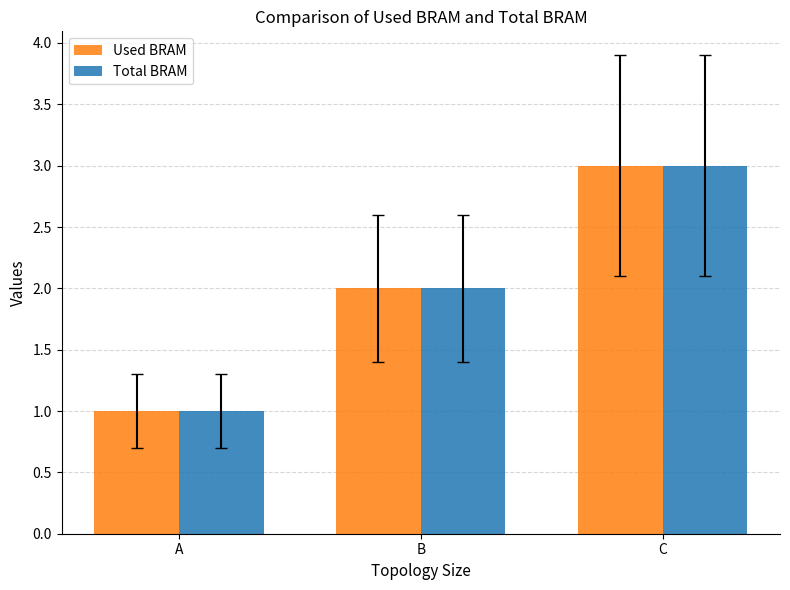

Rank the categories by Used BRAM value from highest to lowest.

C, B, A